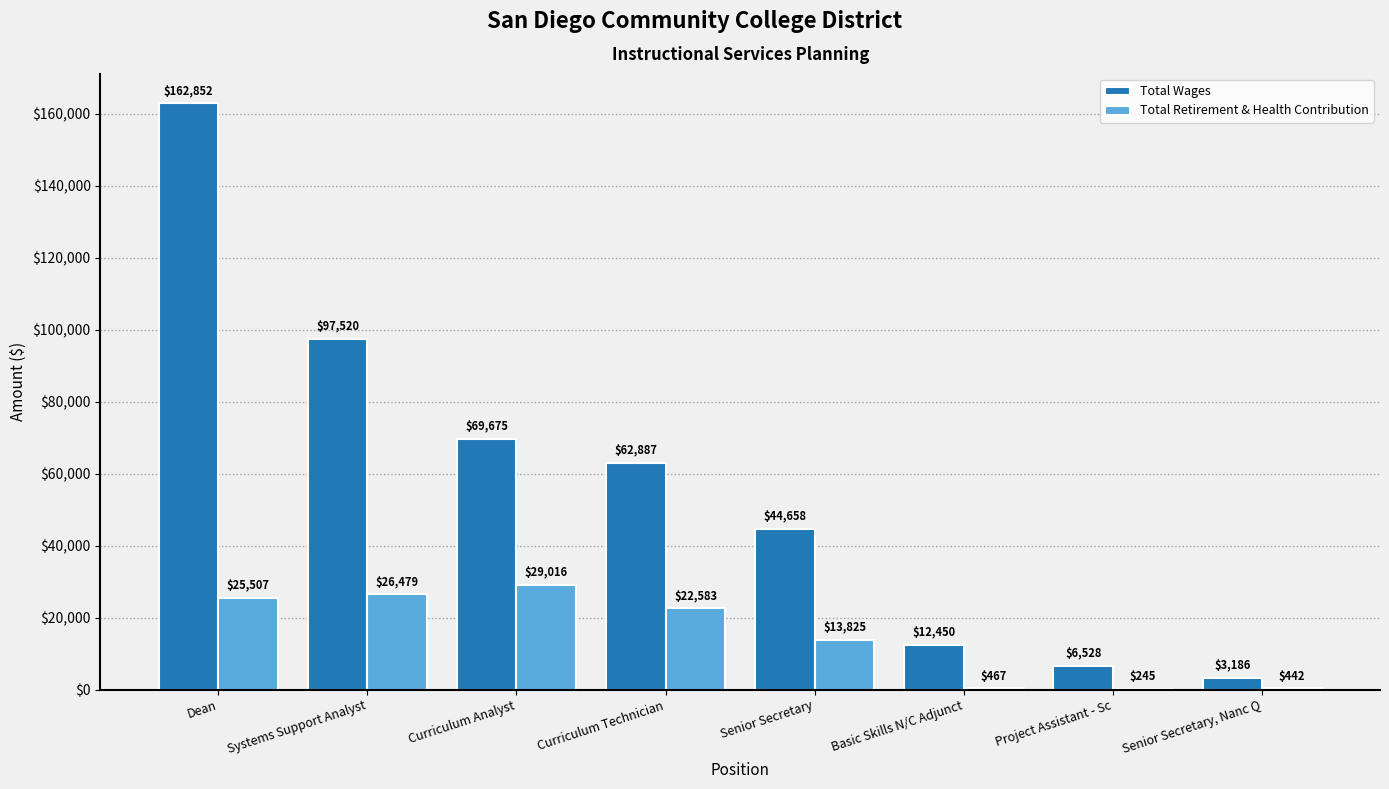

What is the sum of all Total Wages values?

459756